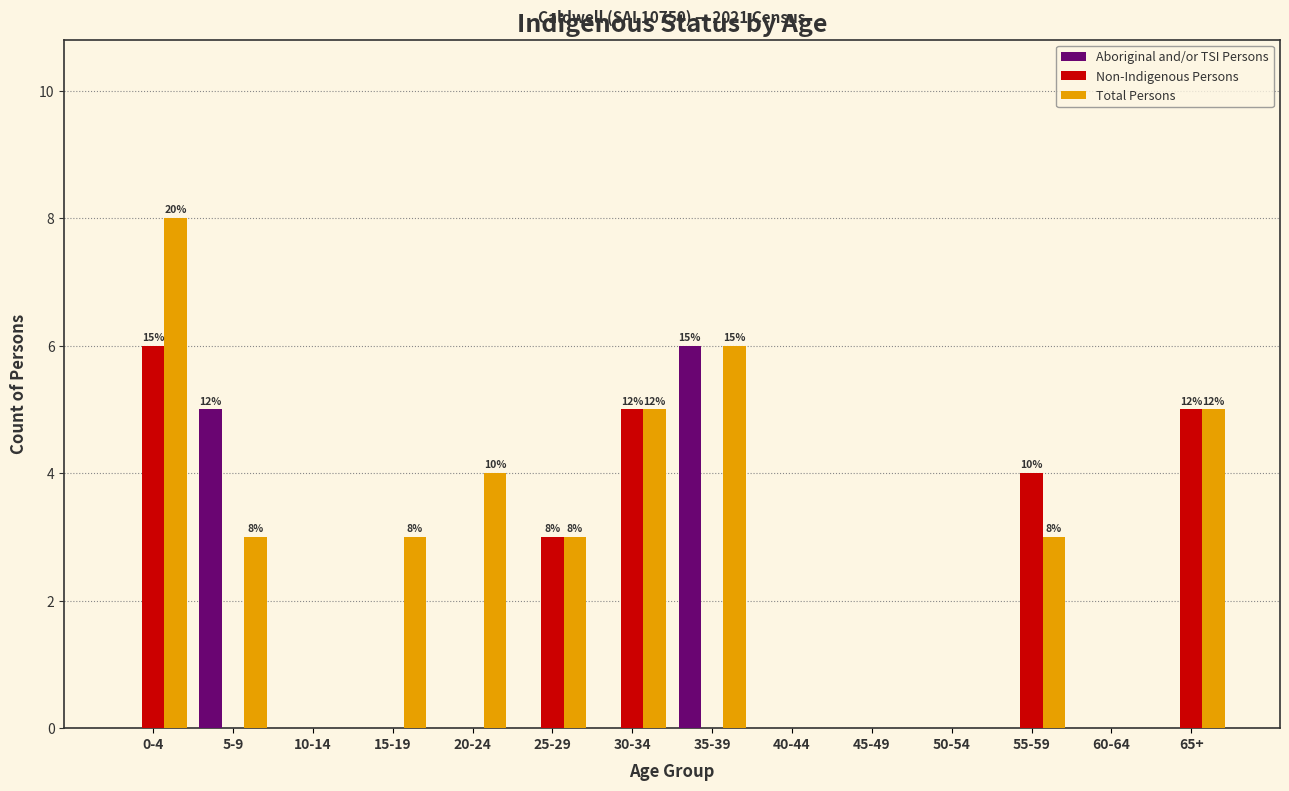

Which series changed the most between 20-24 and 35-39?

Aboriginal and/or TSI Persons